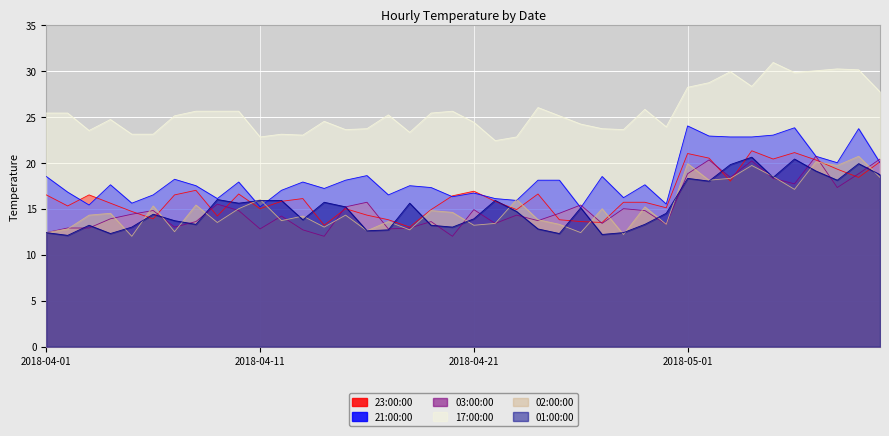

How many interior local peaks does the 01:00:00 series have?

11